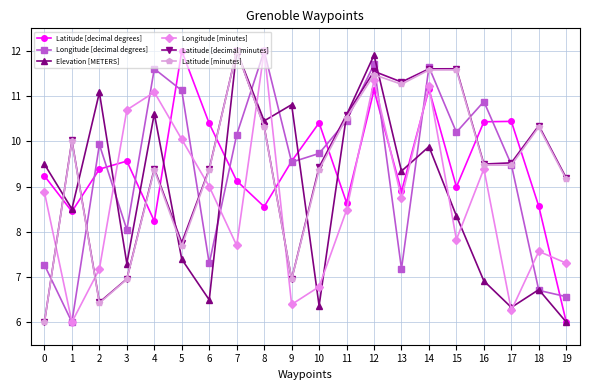

What is the average value of the Longitude [decimal degrees] series?

9.4